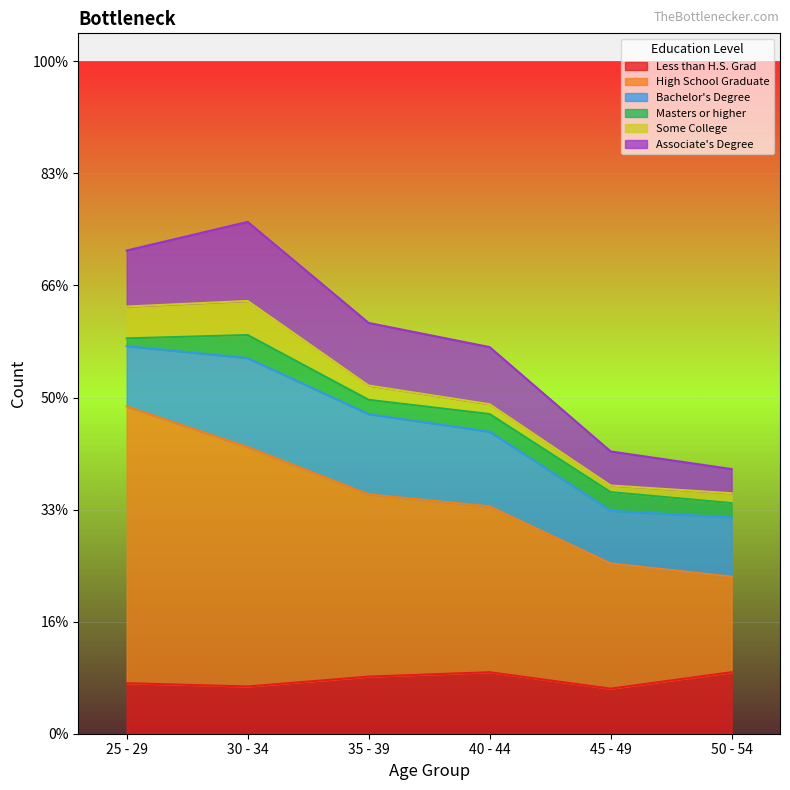

Reading left to right, what are all the values shown in this chart?

Less than H.S. Grad: 902	843	1019	1098	804	1098
High School Graduate: 4939	4273	3254	2960	2234	1705
Bachelor's Degree: 1078	1588	1431	1333	941	1058
Masters or higher: 137	412	255	314	333	255
Some College: 568	608	255	176	118	176
Associate's Degree: 1000	1411	1117	1019	608	431